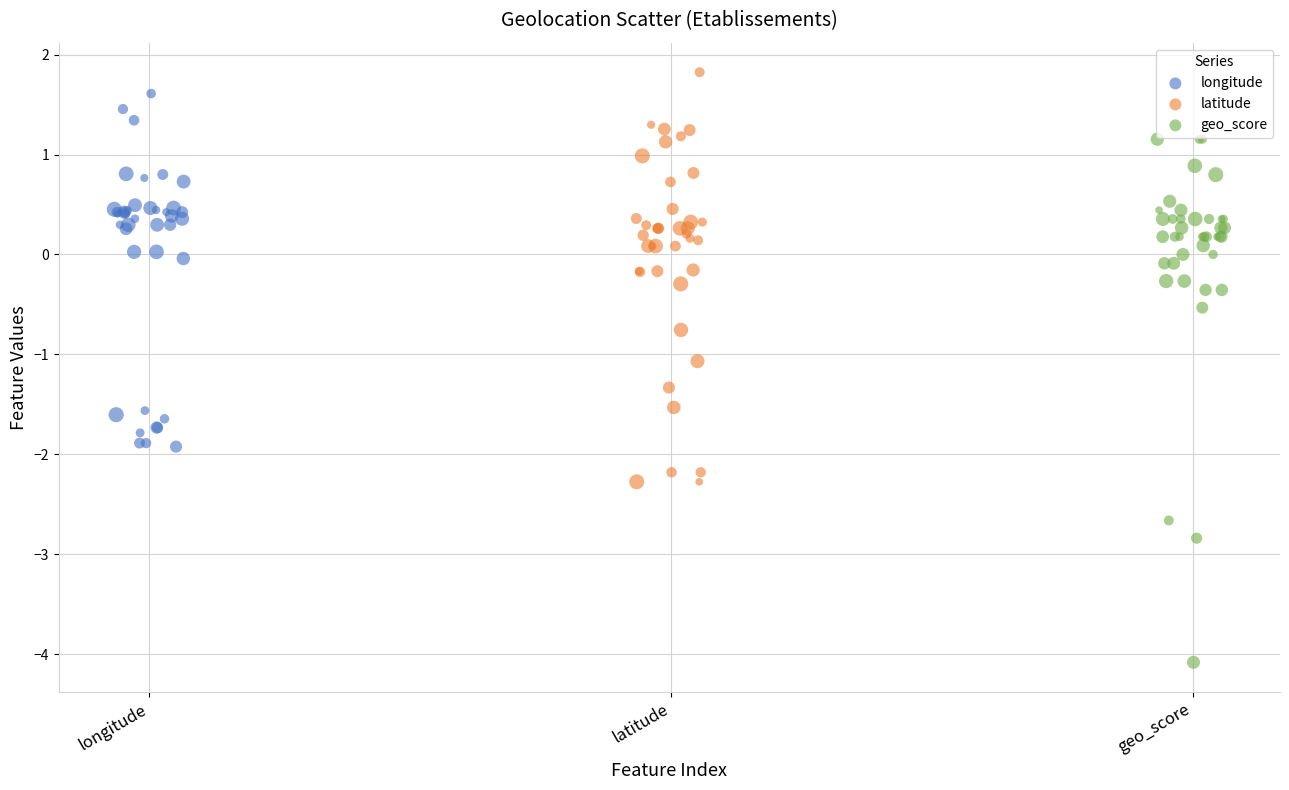

Which series has the widest spread of Y values?

geo_score